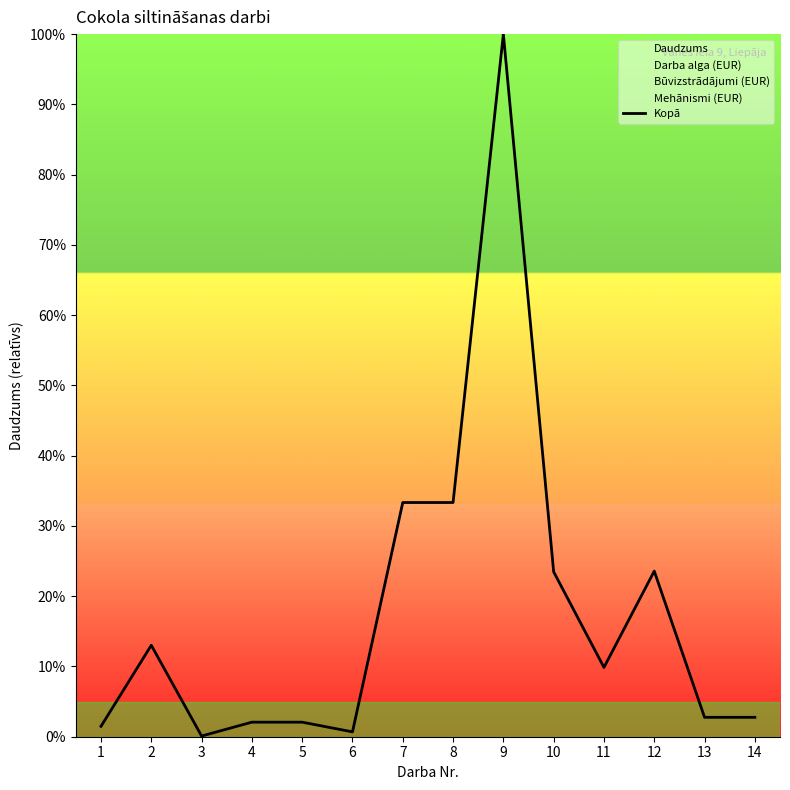

What is the value of the 4th point from the left?

2.1